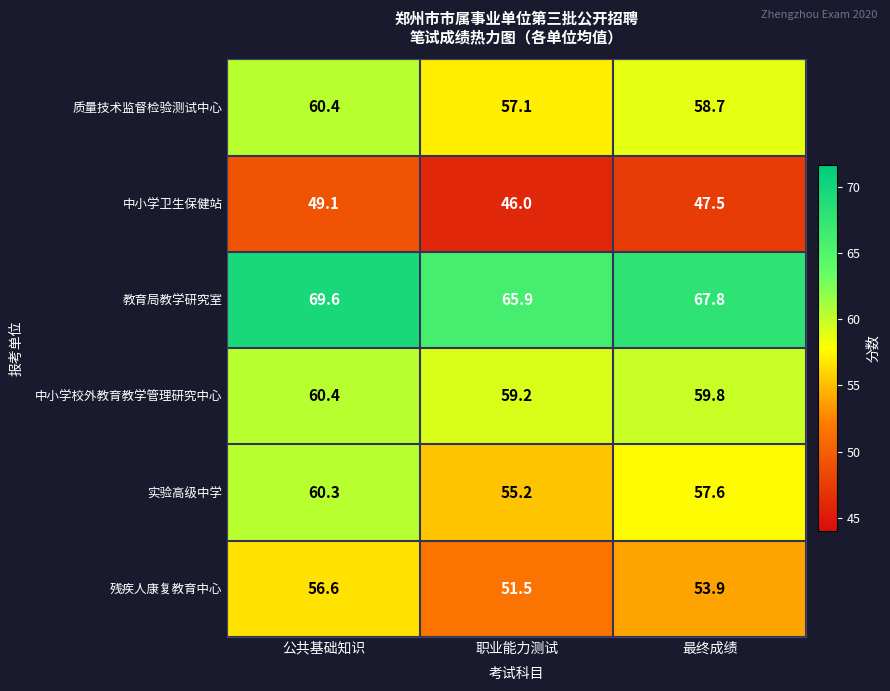

Which series has the largest total across all categories?

教育局教学研究室